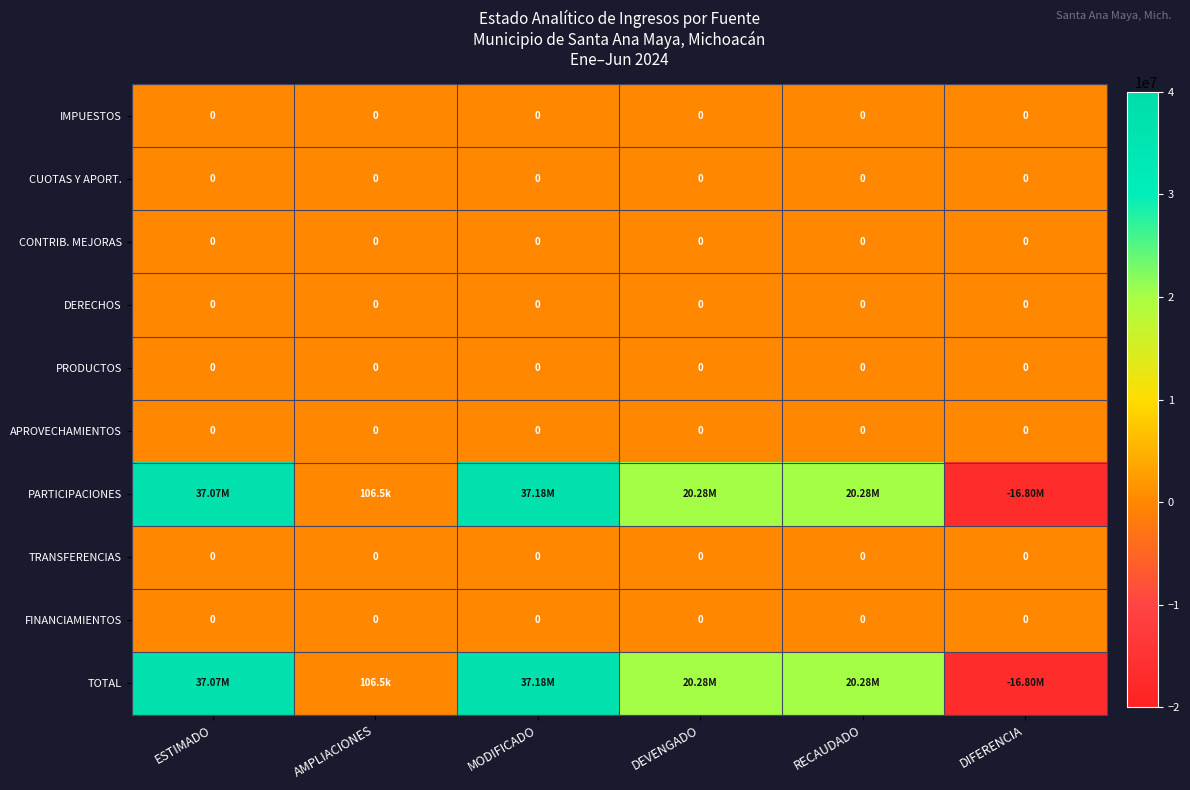

At which label is CUOTAS Y APORT. closest to 0?

ESTIMADO